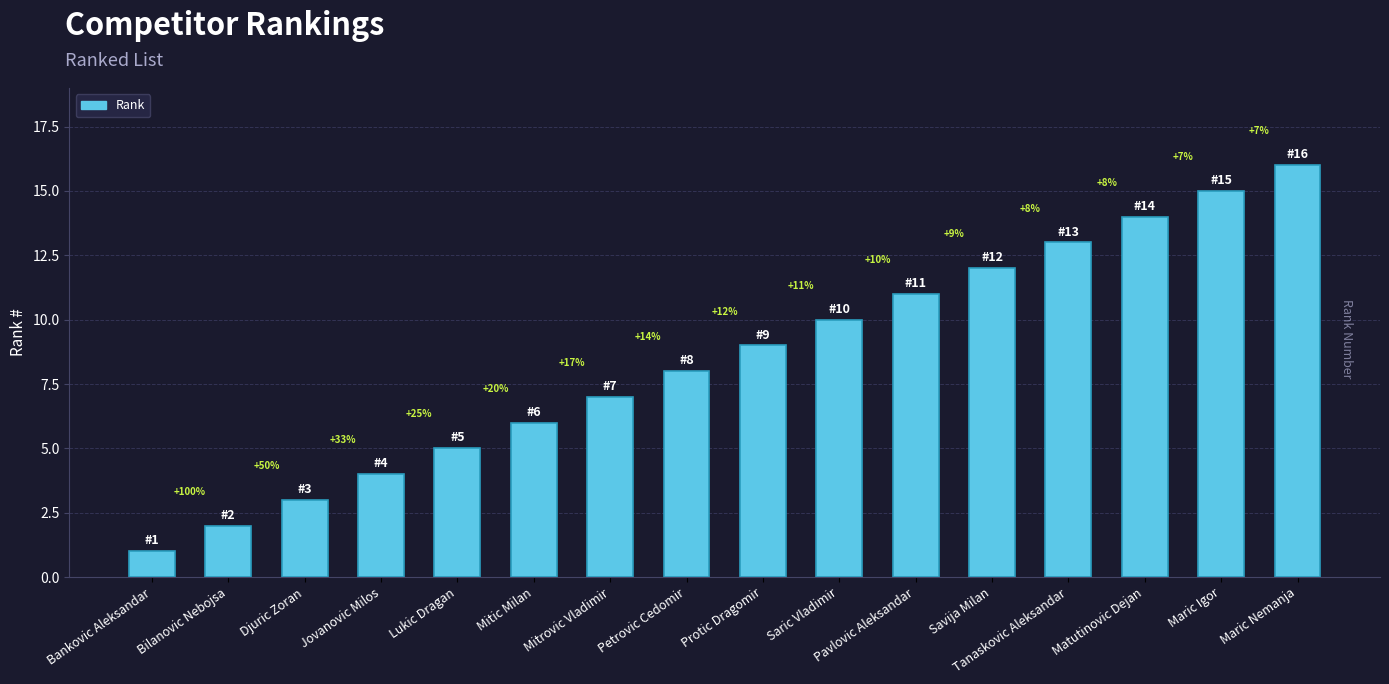

Reading right to left, transcribe all the data shown in this chart.

16	15	14	13	12	11	10	9	8	7	6	5	4	3	2	1